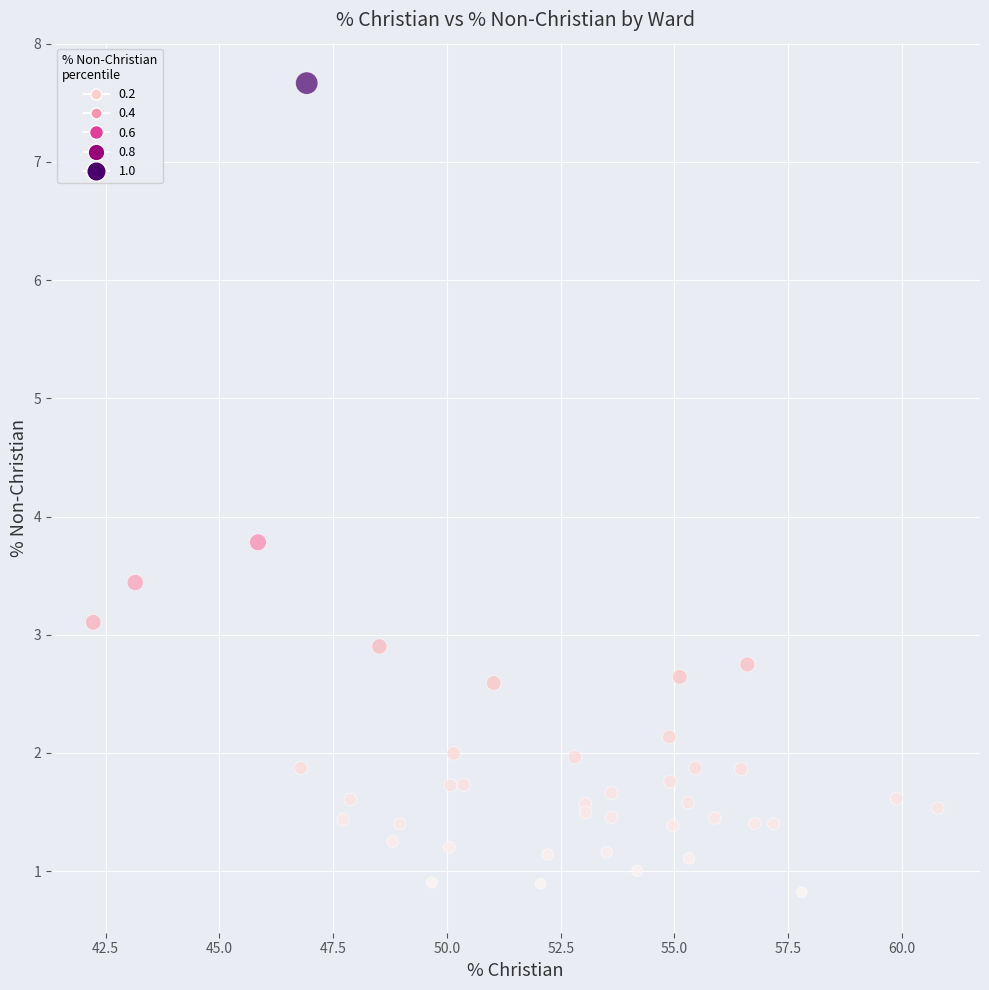

What Y value in the scatter plot is closest to 4?

3.8